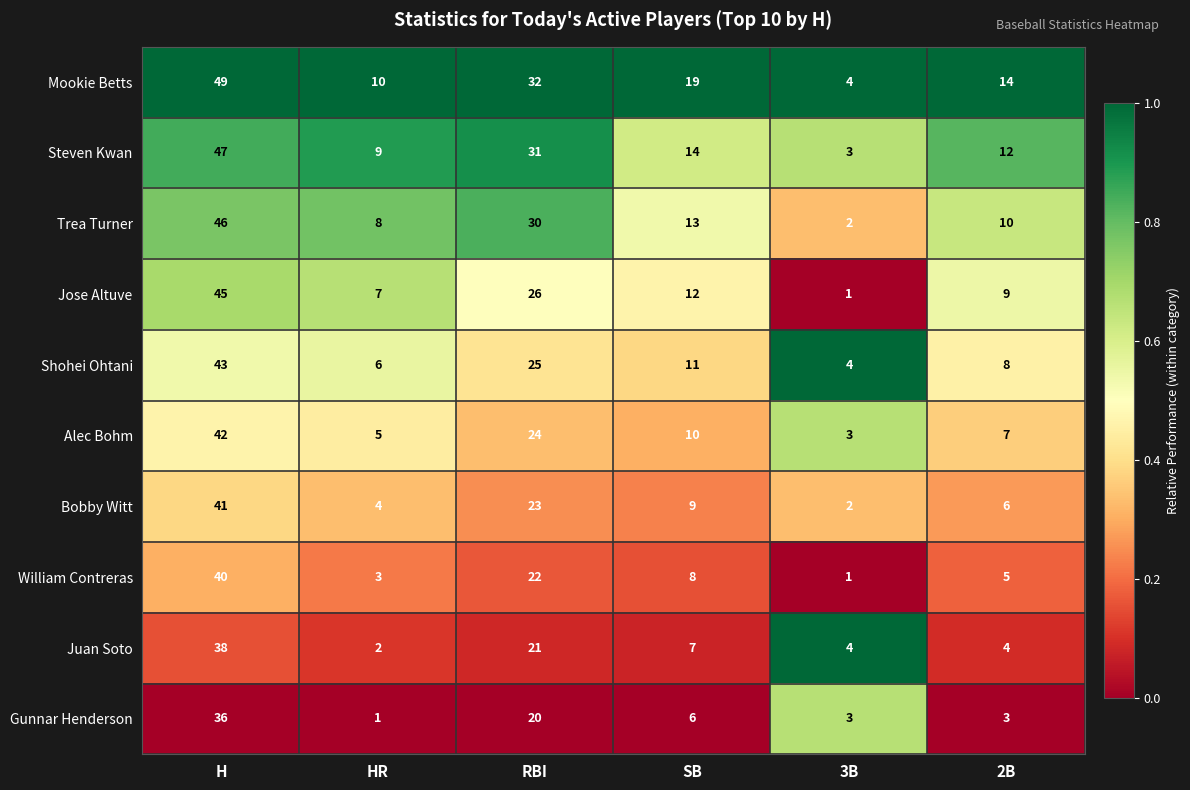

Which category has the highest value in the Alec Bohm series?

H